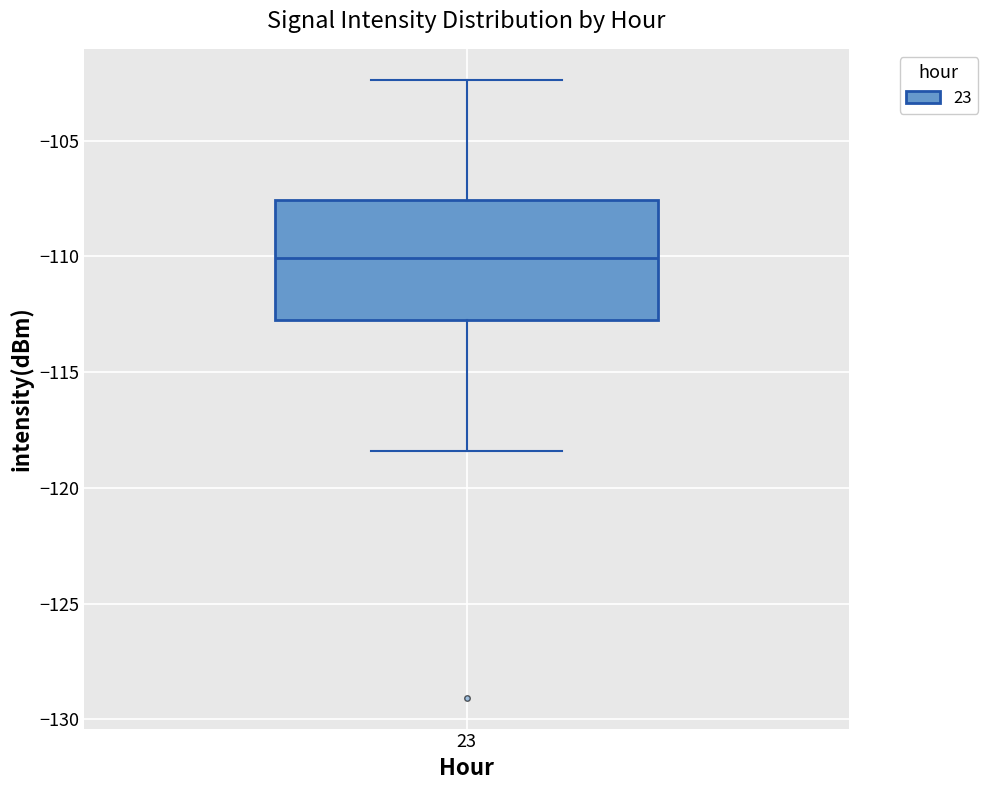

Where is the upper edge of the box at x = 23 on the y-axis? The values are not printed on the chart, so give them approximately, as read against the axis.

-107.5